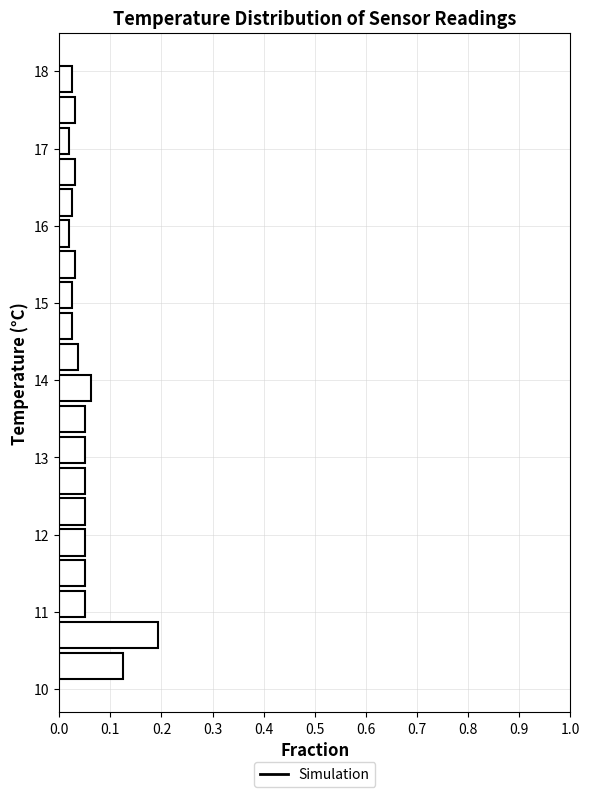

Reading bottom to top, list every bar in this chart as the range it spans on the y-axis followed by its length. The values are not printed on the chart, so give them approximately, as read against the axis.

10.1 to 10.5: 0.13
10.5 to 10.9: 0.19
10.9 to 11.3: 0.05
11.3 to 11.7: 0.05
11.7 to 12.1: 0.05
12.1 to 12.5: 0.05
12.5 to 12.9: 0.05
12.9 to 13.3: 0.05
13.3 to 13.7: 0.05
13.7 to 14.1: 0.06
14.1 to 14.5: 0.04
14.5 to 14.9: 0.03
14.9 to 15.3: 0.03
15.3 to 15.7: 0.03
15.7 to 16.1: 0.02
16.1 to 16.5: 0.03
16.5 to 16.9: 0.03
16.9 to 17.3: 0.02
17.3 to 17.7: 0.03
17.7 to 18.1: 0.03